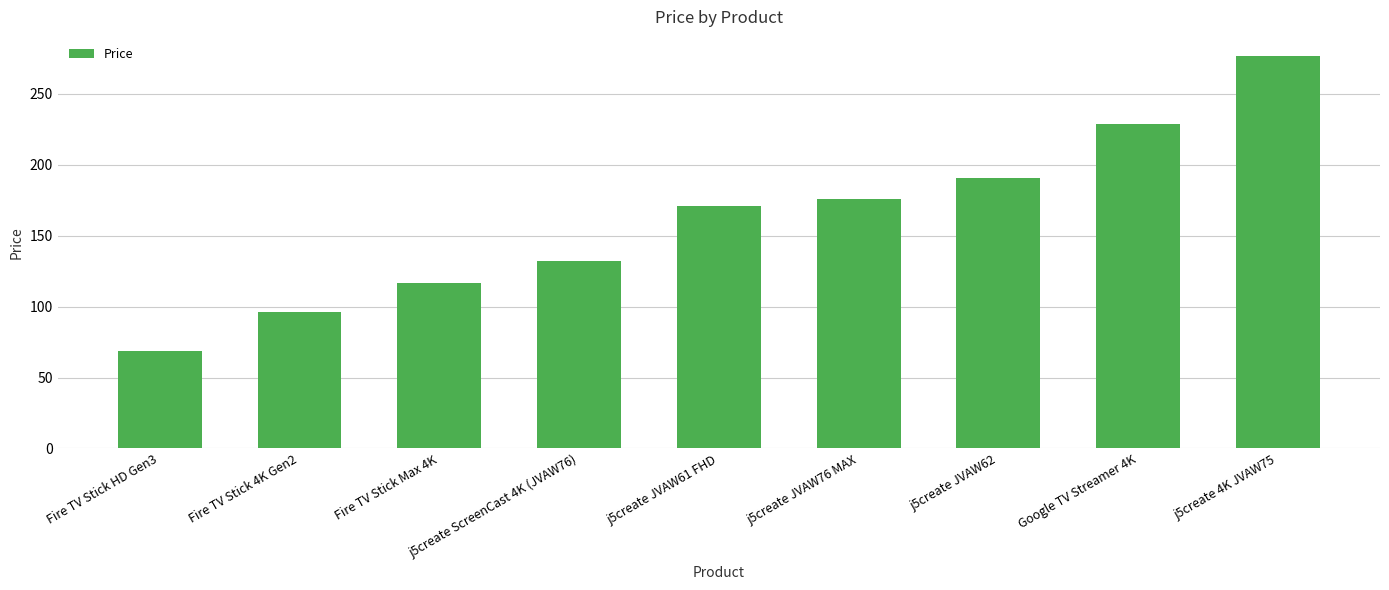

Reading left to right, transcribe all the data shown in this chart.

69.0	96.3	117.0	132.0	170.8	176.0	190.7	228.6	276.5